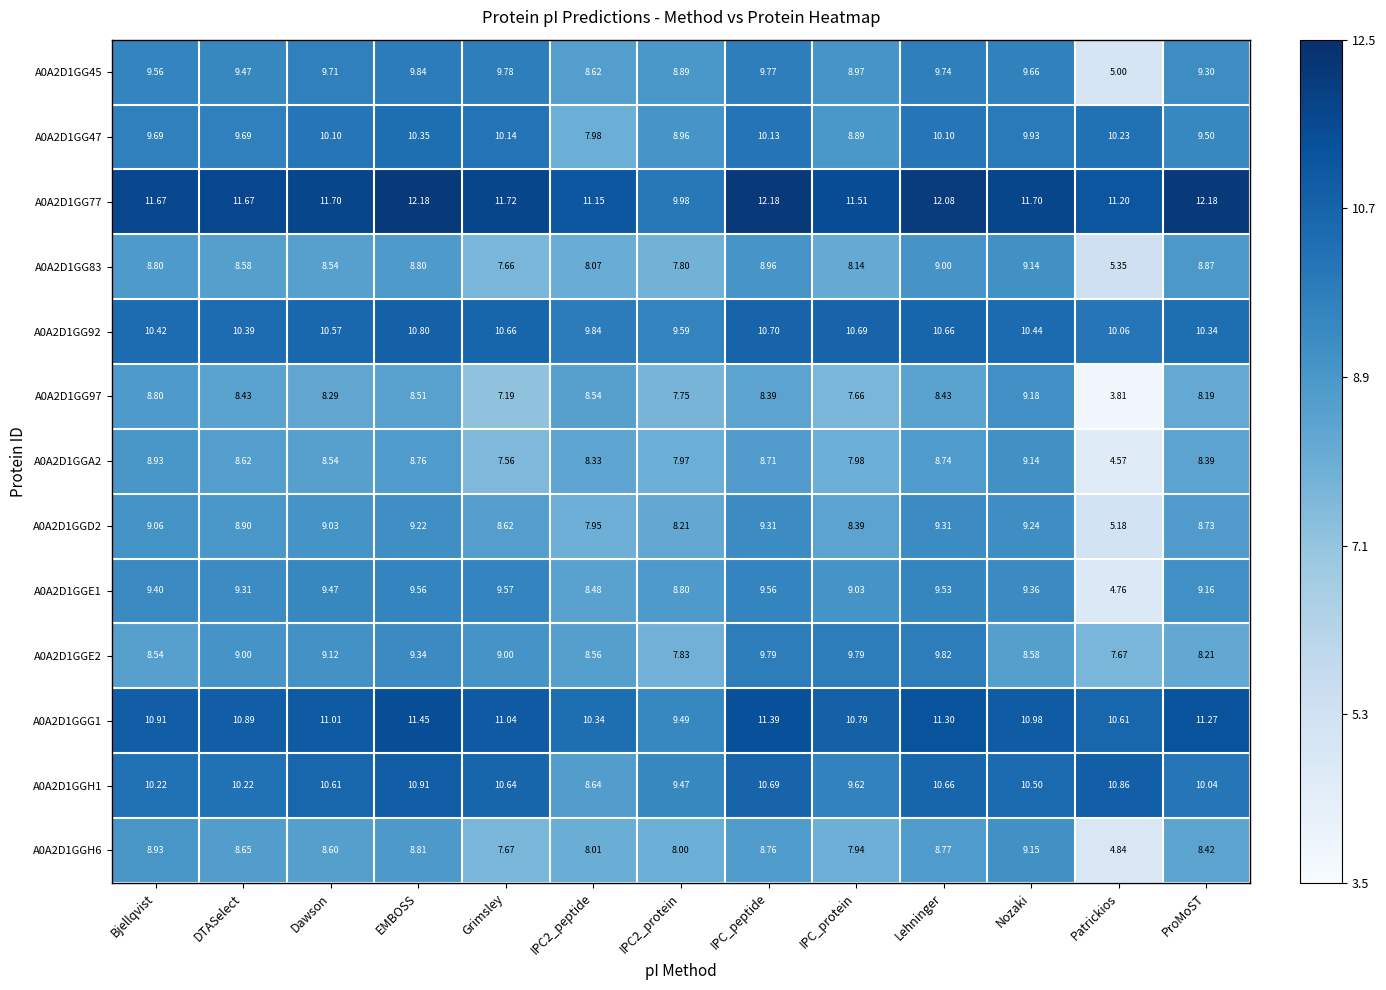

At which label does A0A2D1GG83 reach its peak?

Nozaki